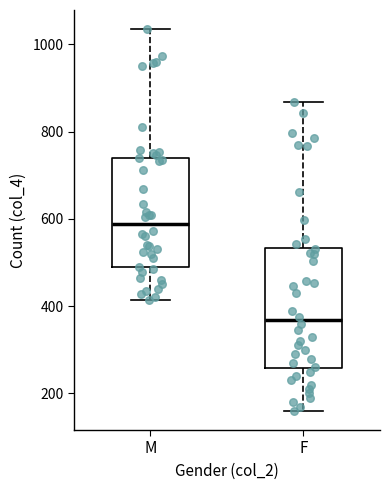

Which box has the highest median line?

M